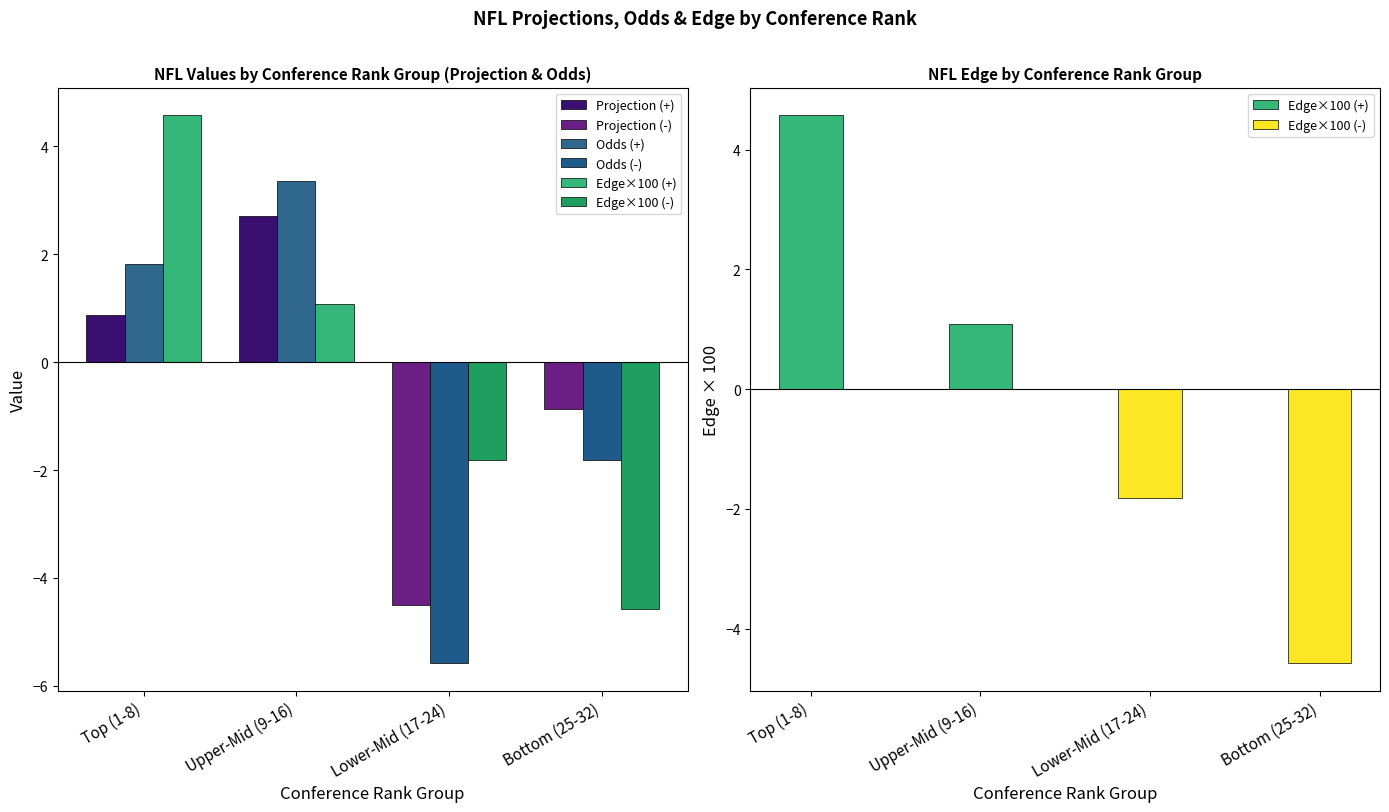

Rank the series at Bottom (25-32) from highest to lowest value.

Projection (+), Odds (+), Edge×100 (+), Projection (-), Odds (-), Edge×100 (-)